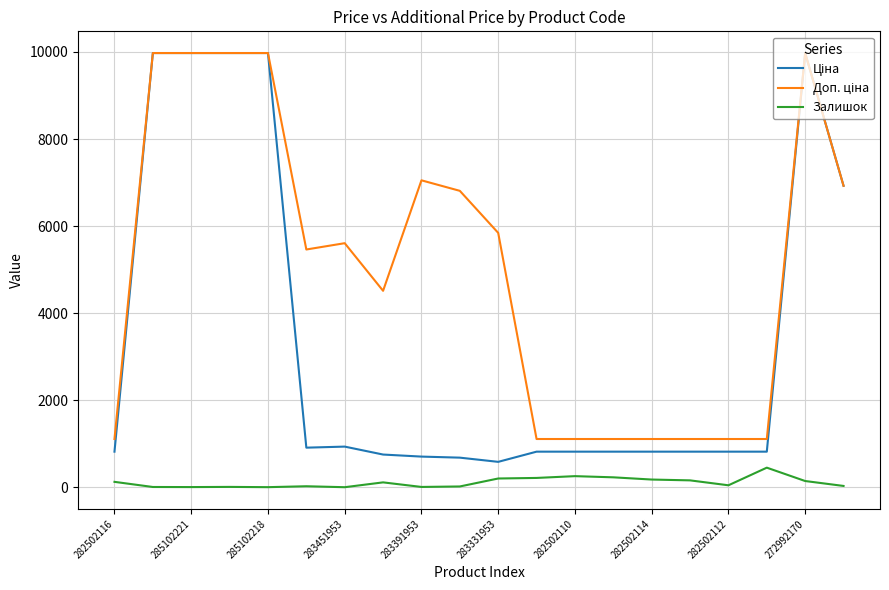

Does the chart have visible grid lines?

Yes